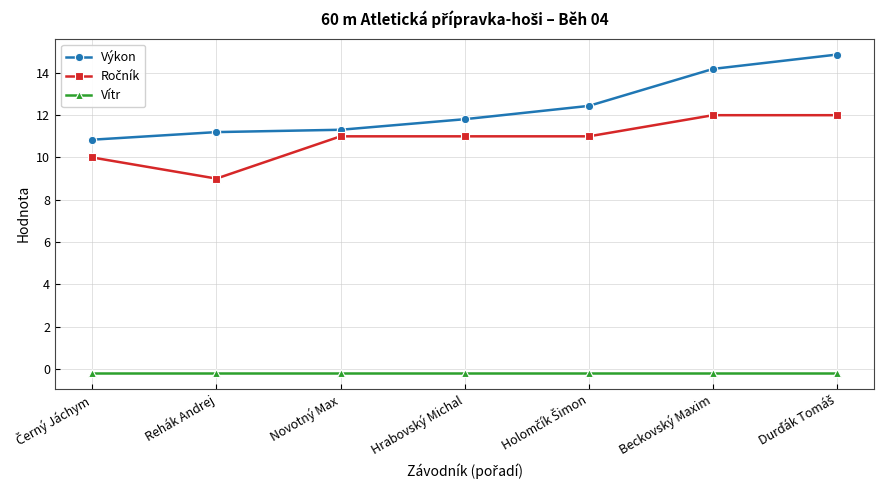

What is the greatest value displayed?

14.9